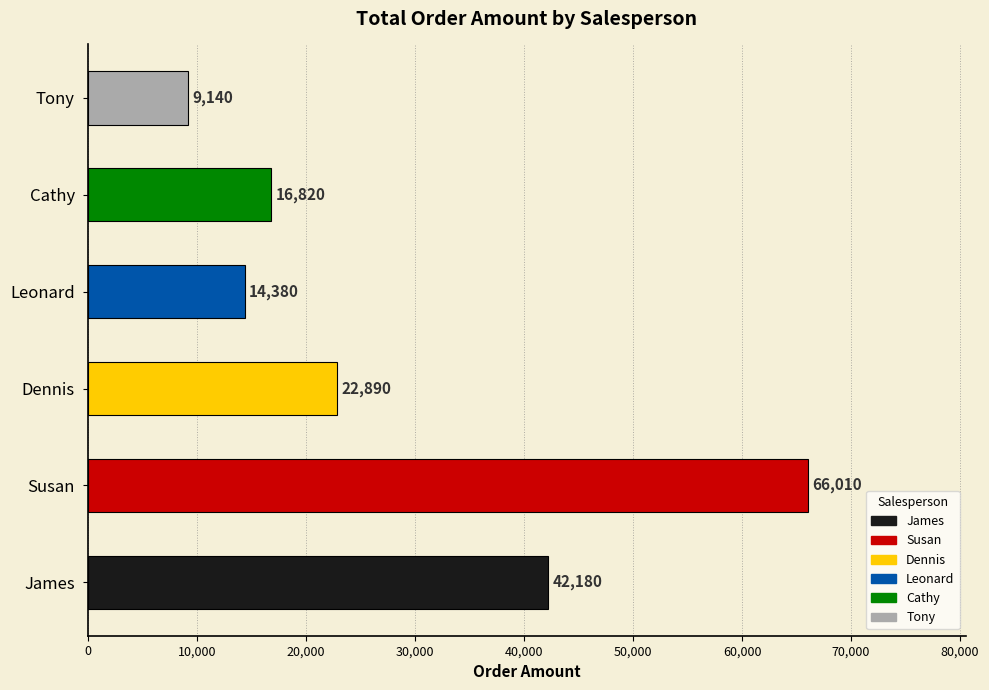

What is the change in value from Susan to Tony?

-56870